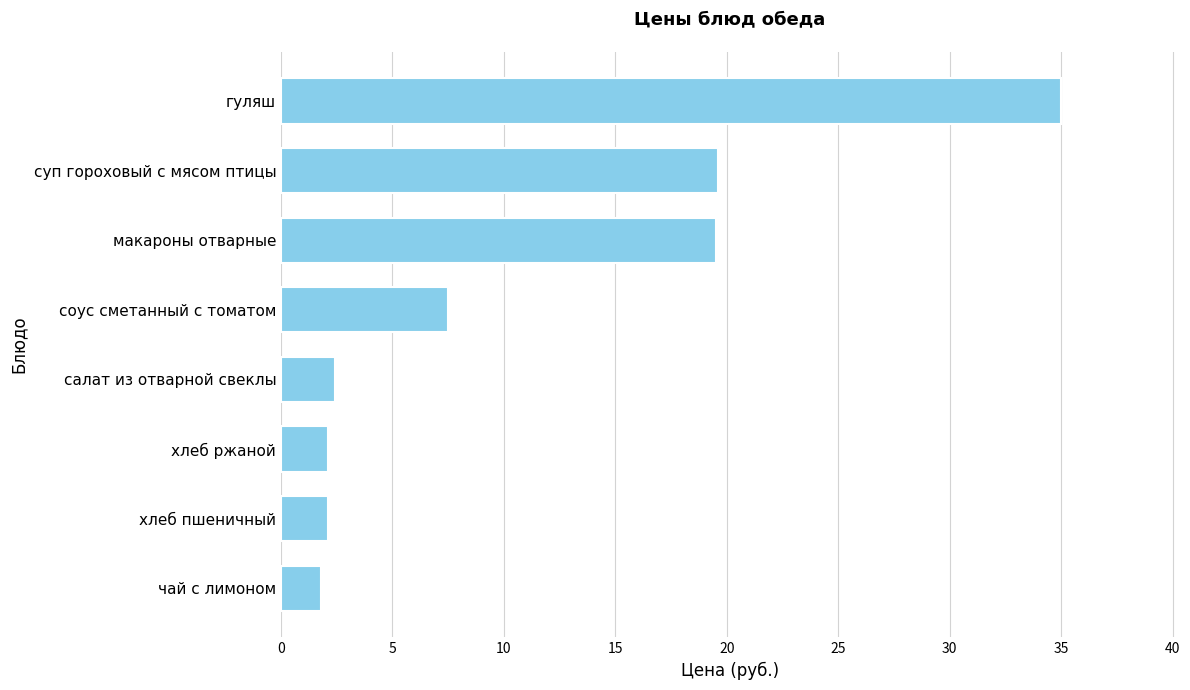

What is the difference between the maximum and second lowest values?

32.9